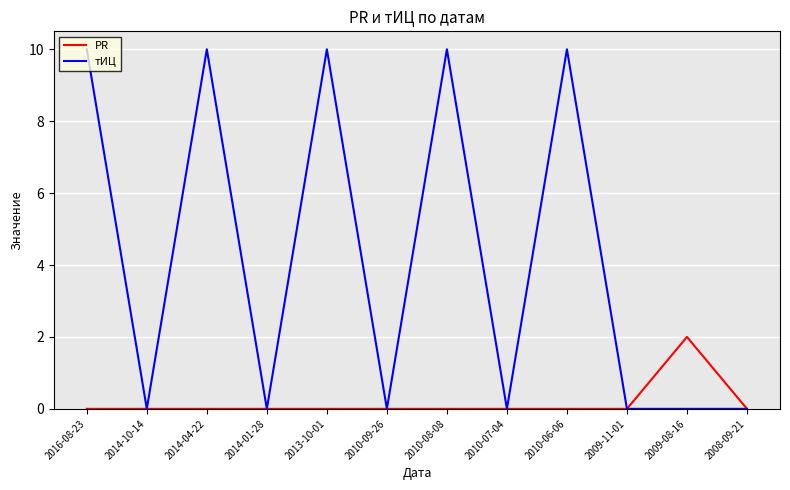

What is the sum of all тИЦ values?

50